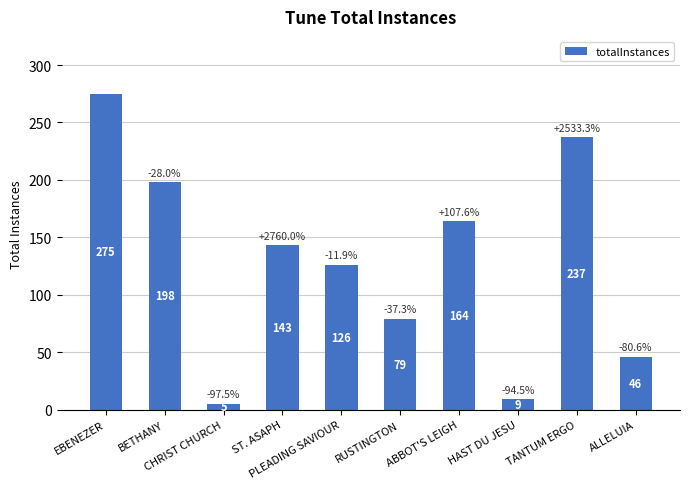

Count the number of data series in this chart.

1